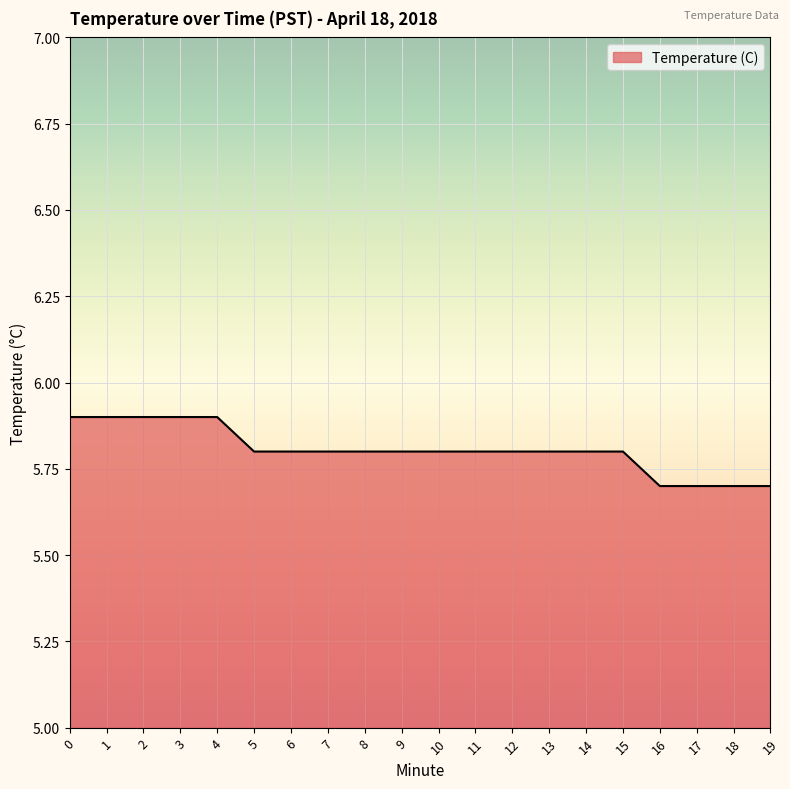

Reading left to right, transcribe all the data shown in this chart.

5.9	5.9	5.9	5.9	5.9	5.8	5.8	5.8	5.8	5.8	5.8	5.8	5.8	5.8	5.8	5.8	5.7	5.7	5.7	5.7